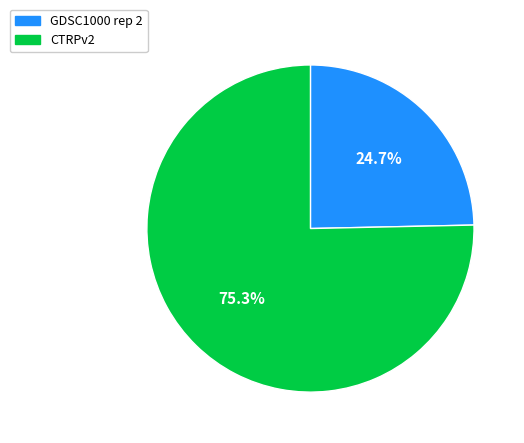

Count the number of slices in the pie.

2